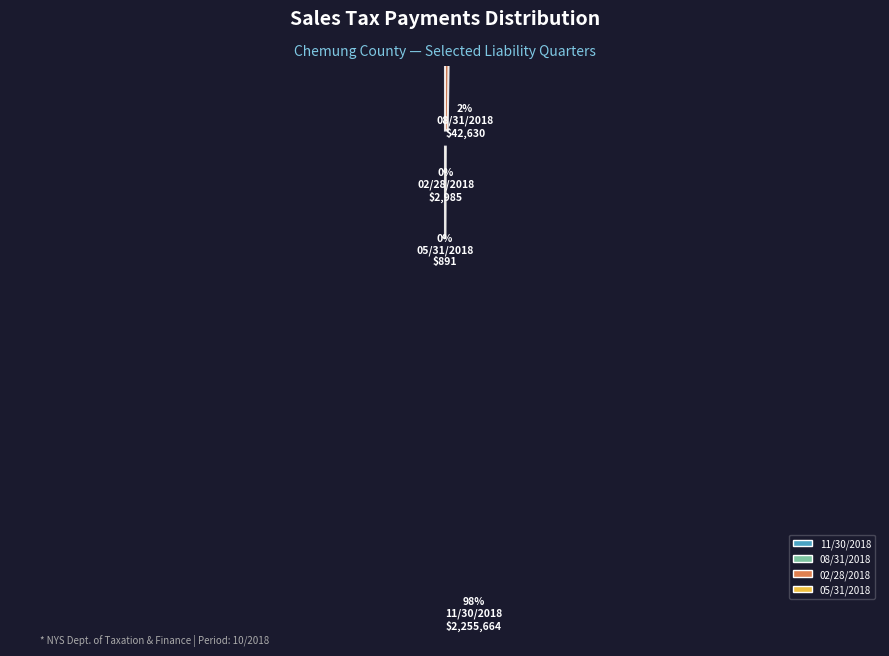

What is the smallest slice in the pie chart?

05/31/2018